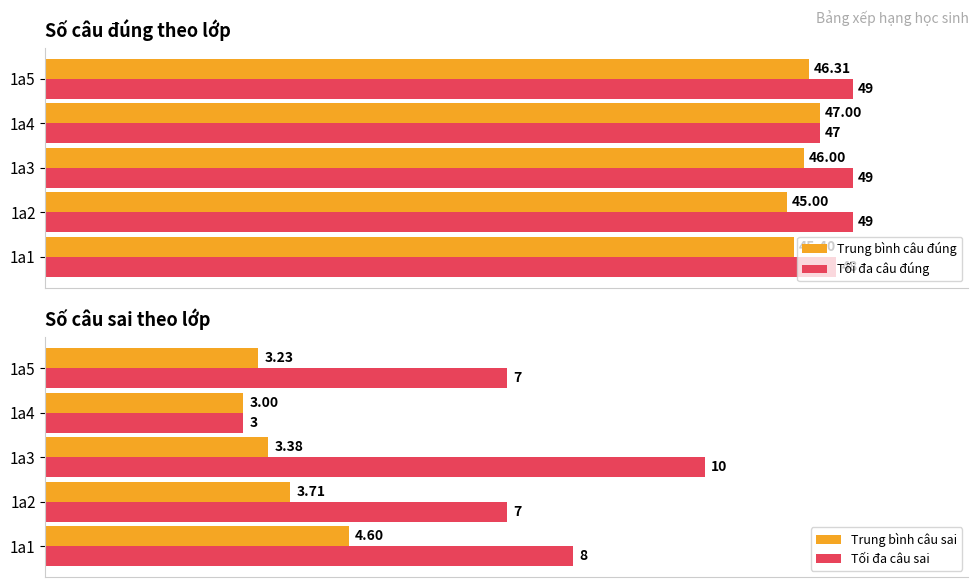

What is the difference between the maximum and minimum values in the Trung bình câu đúng series?

2.0